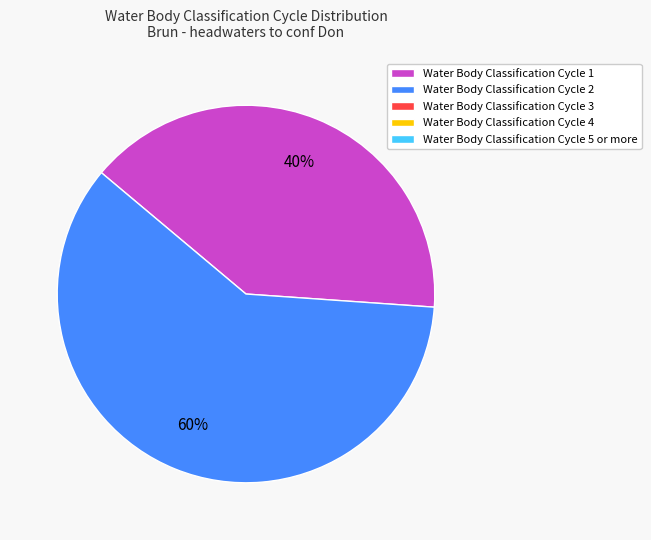

To the nearest percent, what is the difference between the largest and smallest slice percentages?

20%